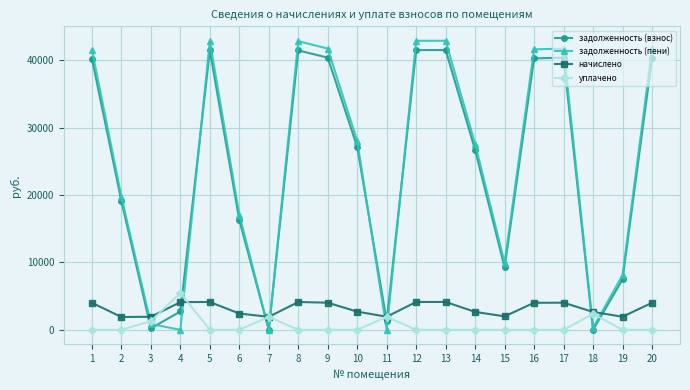

Count the number of categories in the chart.

20